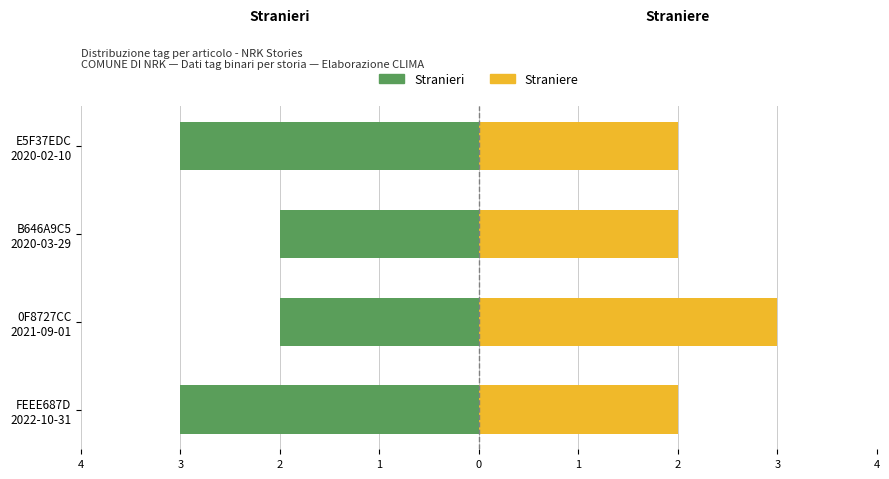

The Straniere series shows 2 at FEEE687D 2022-10-31. True or false?

True